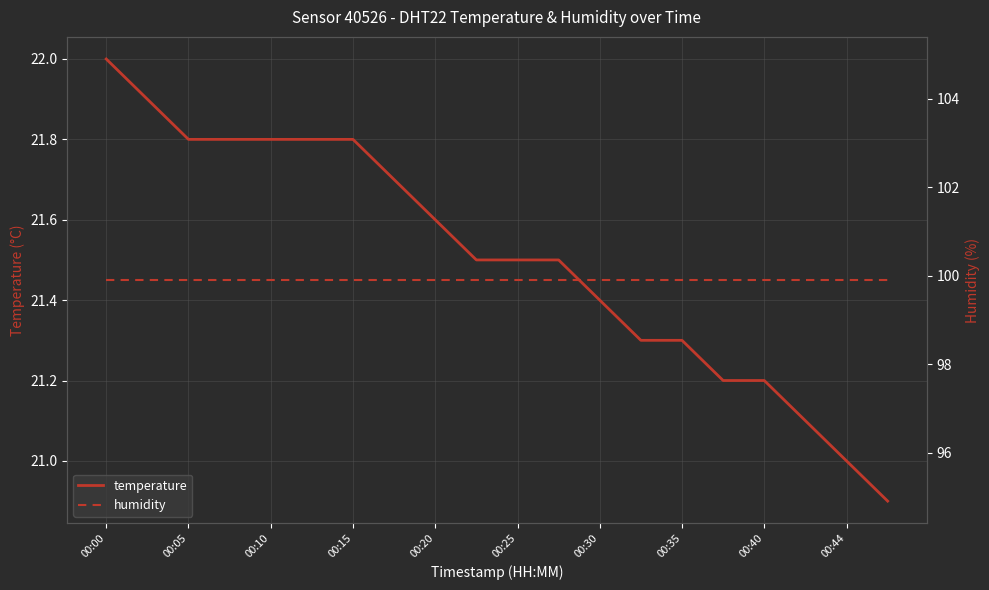

True or false: humidity and temperature intersect in this chart.

False